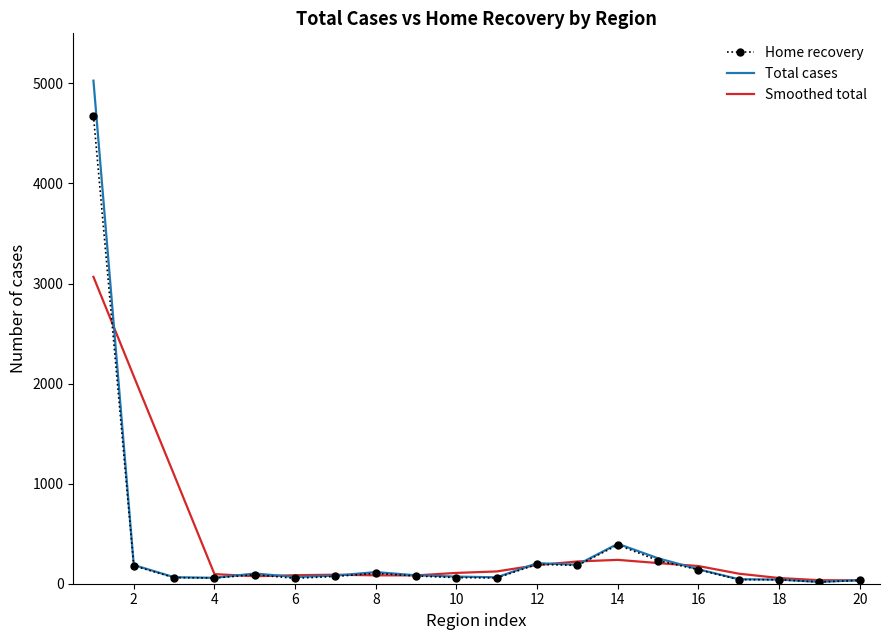

Rank the series by their maximum value, from lowest to highest.

Smoothed total, Home recovery, Total cases